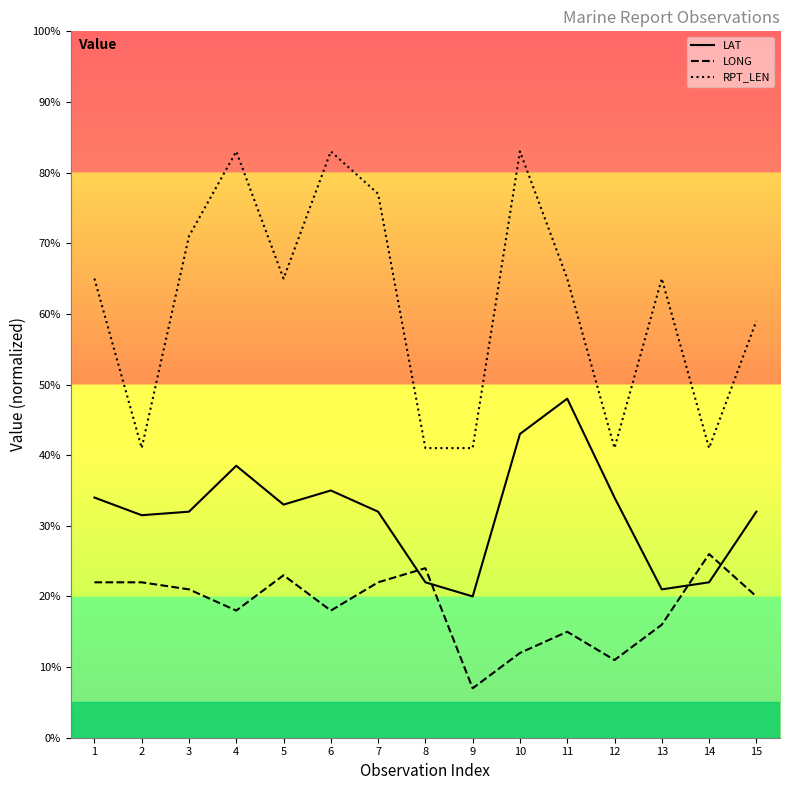

True or false: RPT_LEN and LAT intersect in this chart.

False